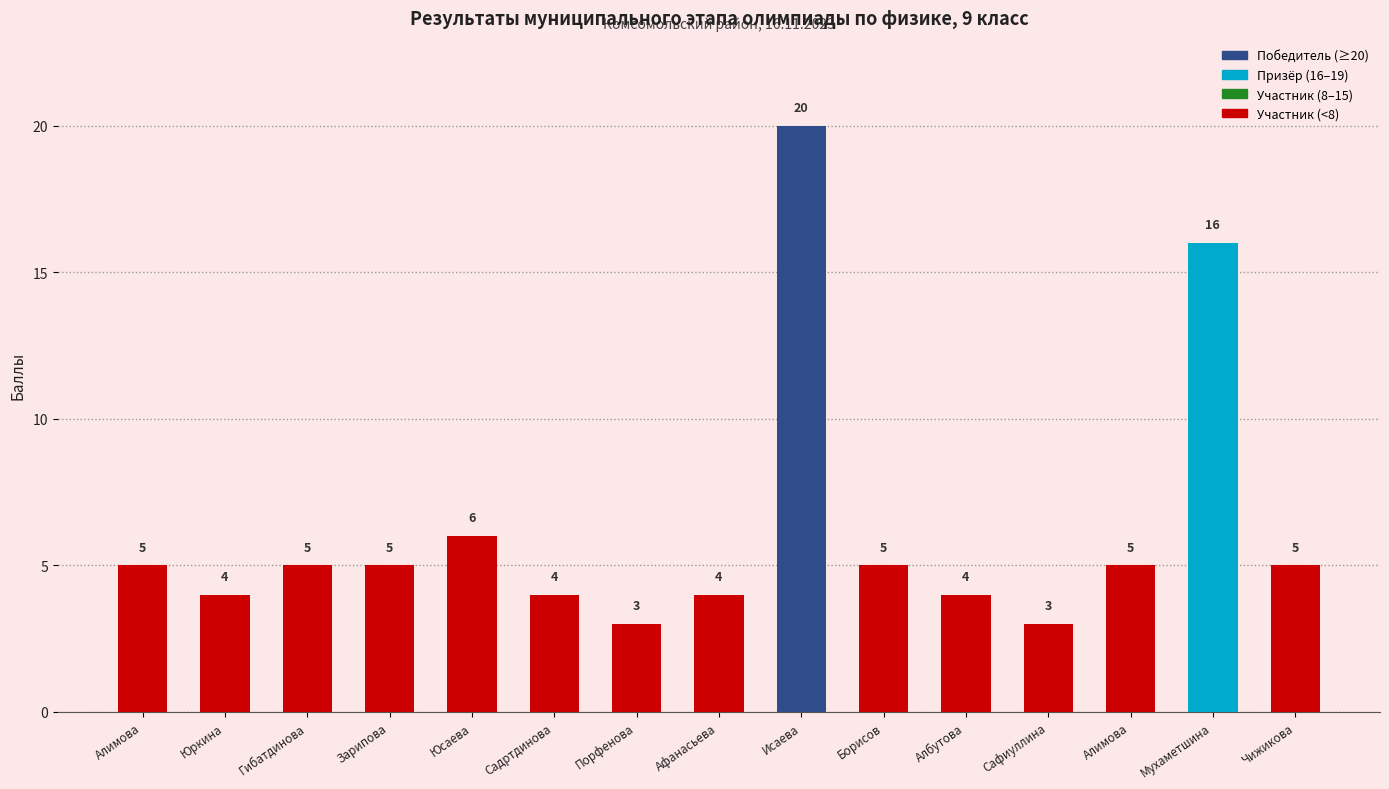

Are the bars horizontal?

No